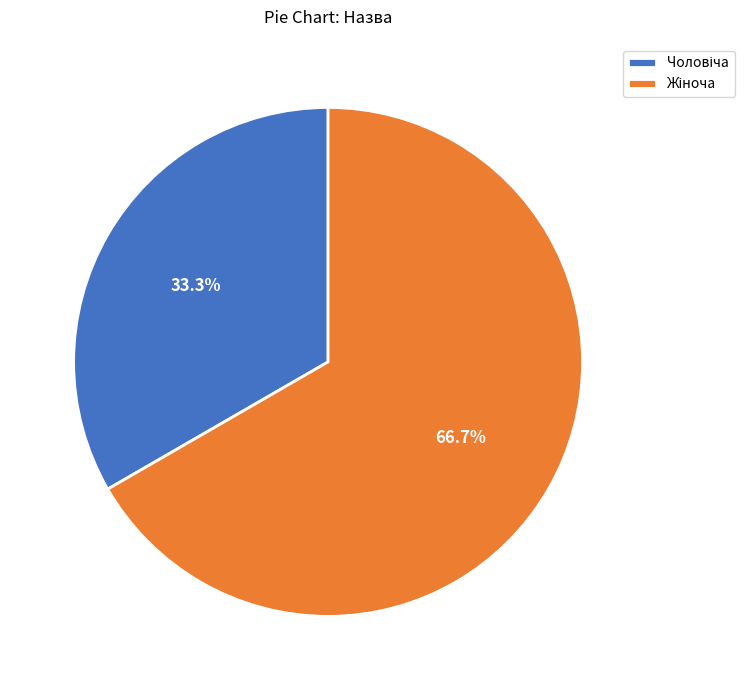

Is there a majority slice in this chart?

Yes